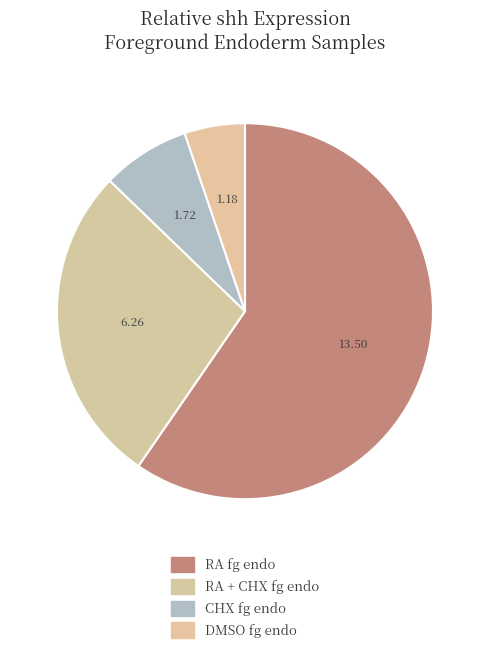

How many segments does this pie chart have?

4